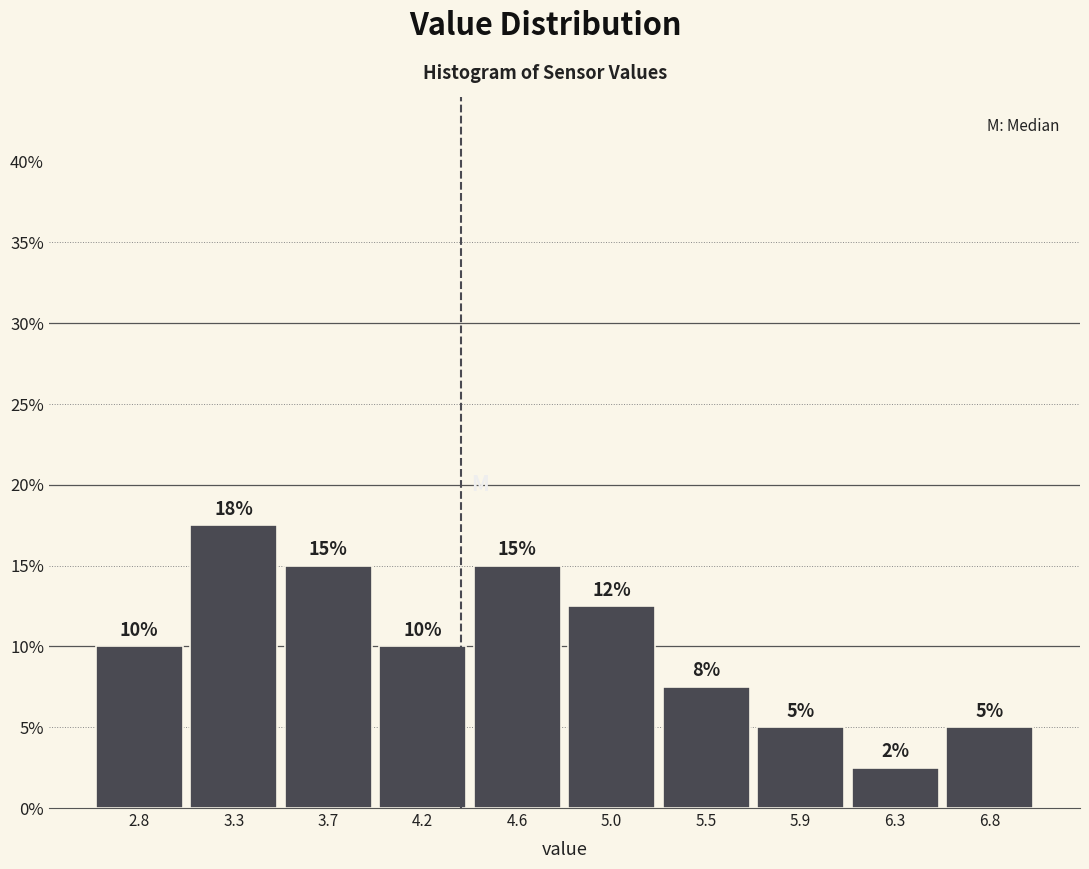

The value at 5.0 is 12.5. True or false?

True